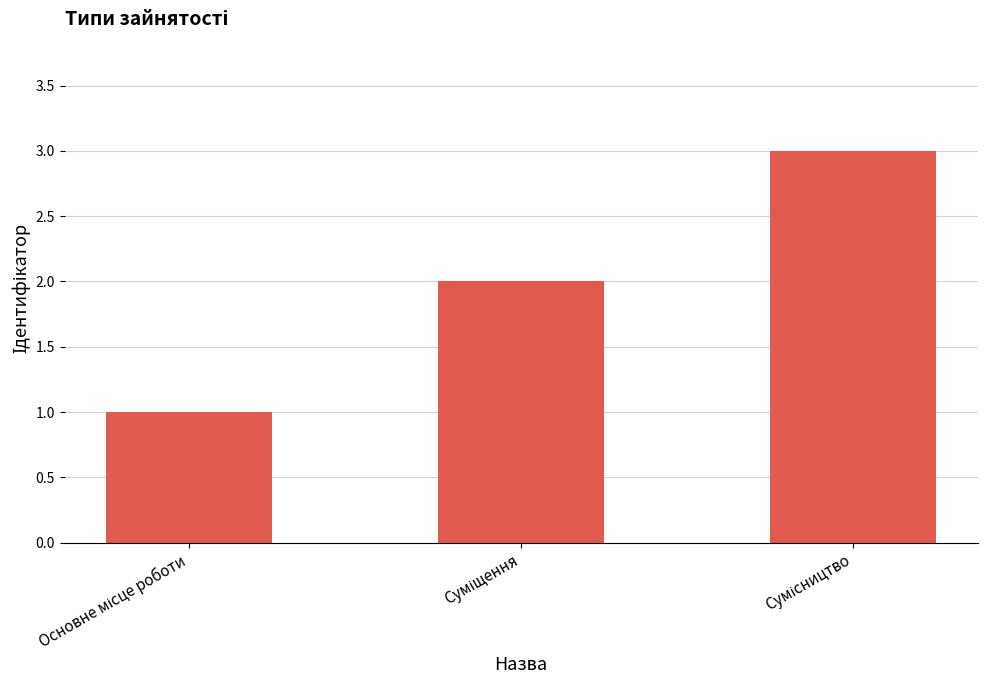

What is the average value?

2